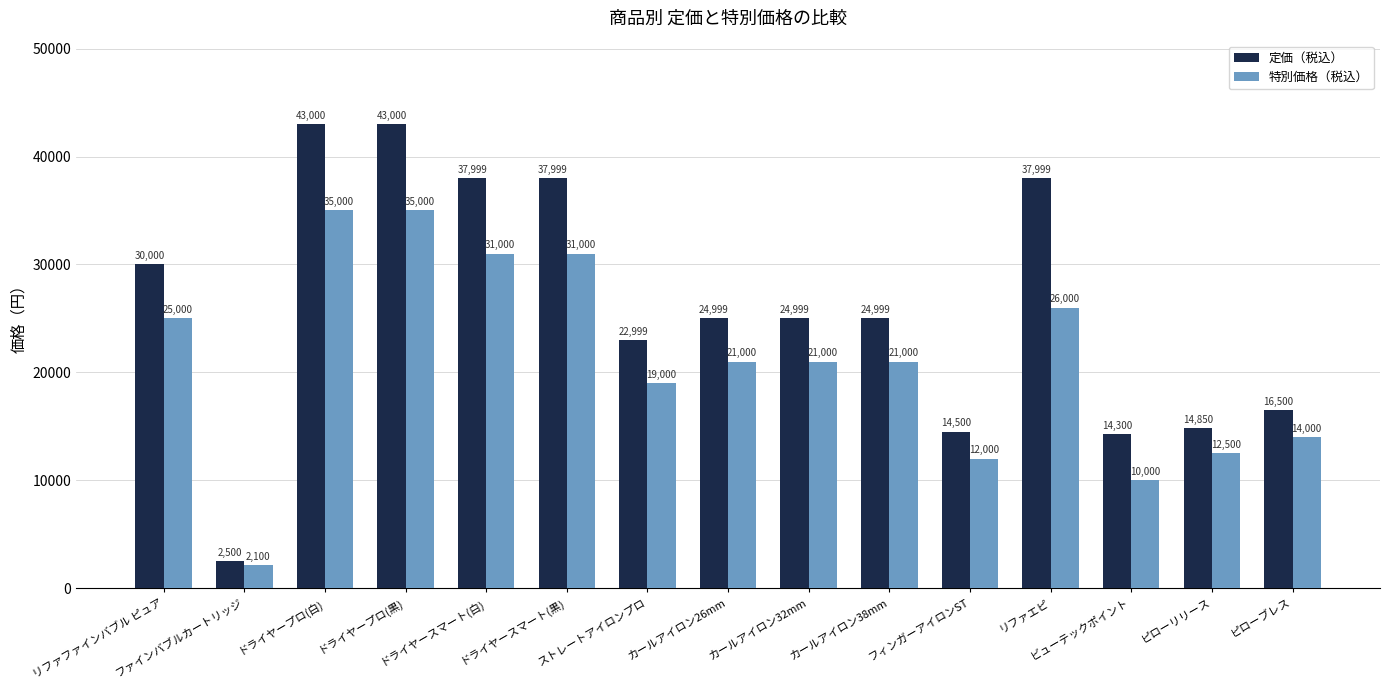

The value of 特別価格（税込） at ピローリリース is 12500. True or false?

True